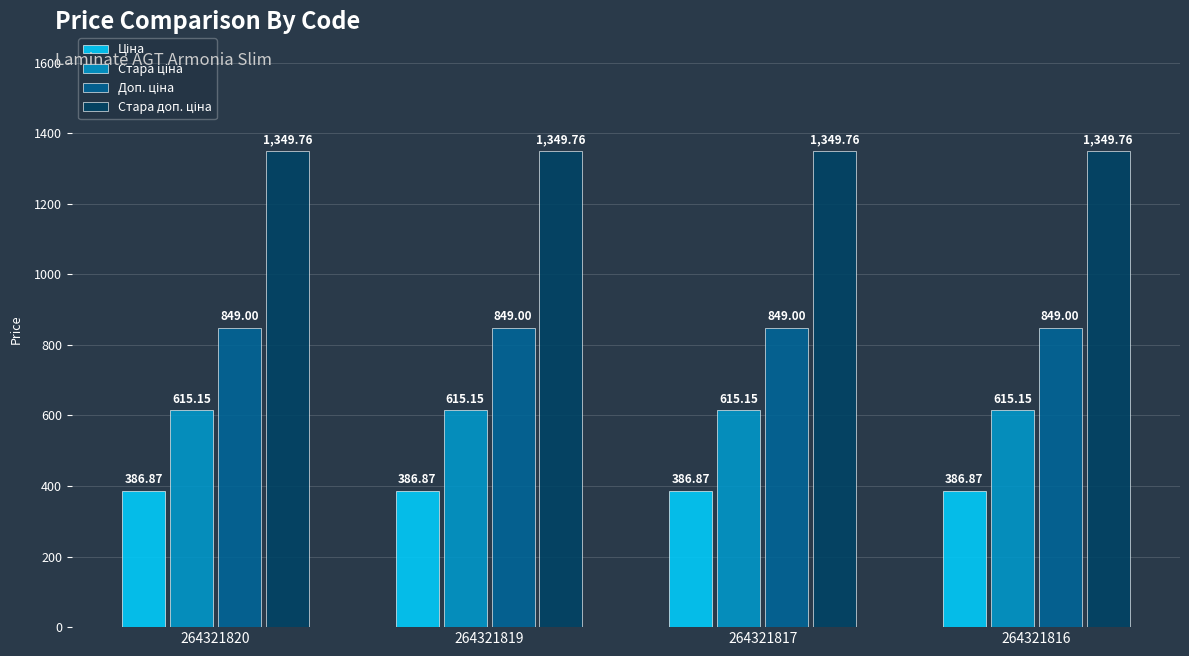

What is the total value across all series at 264321819?

3200.8